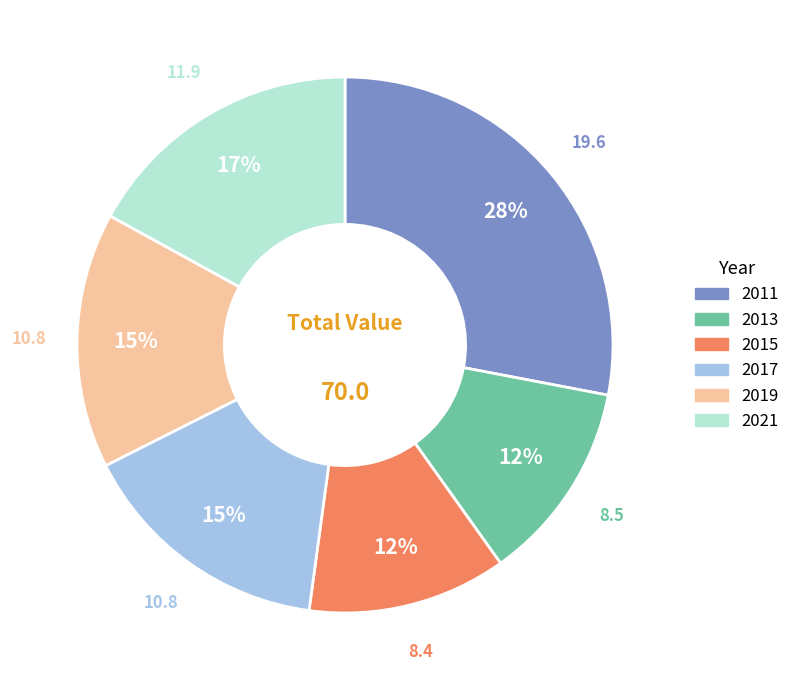

Combined, do 2017 and 2015 account for over 50%?

No